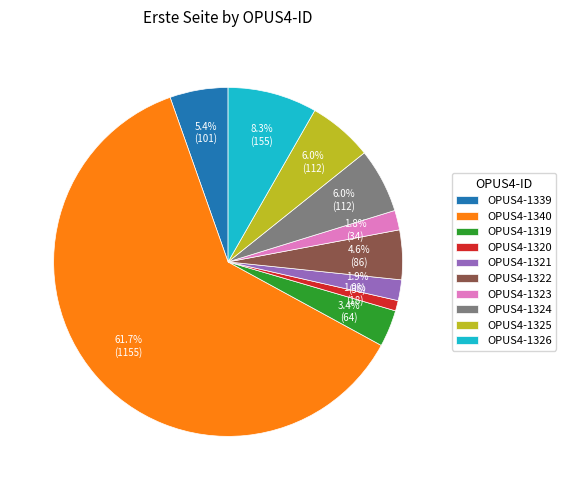

What percentage is the OPUS4-1340 slice, to the nearest percent?

62%